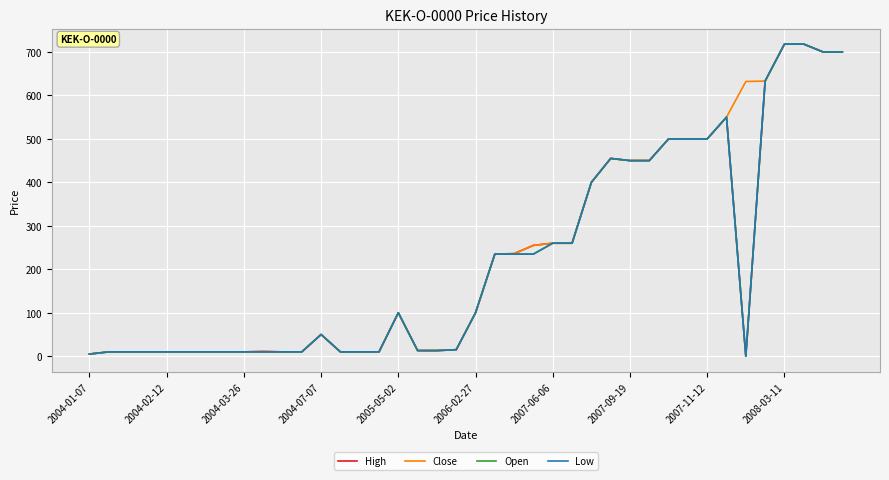

Rank the series by their maximum value, from highest to lowest.

High, Close, Open, Low